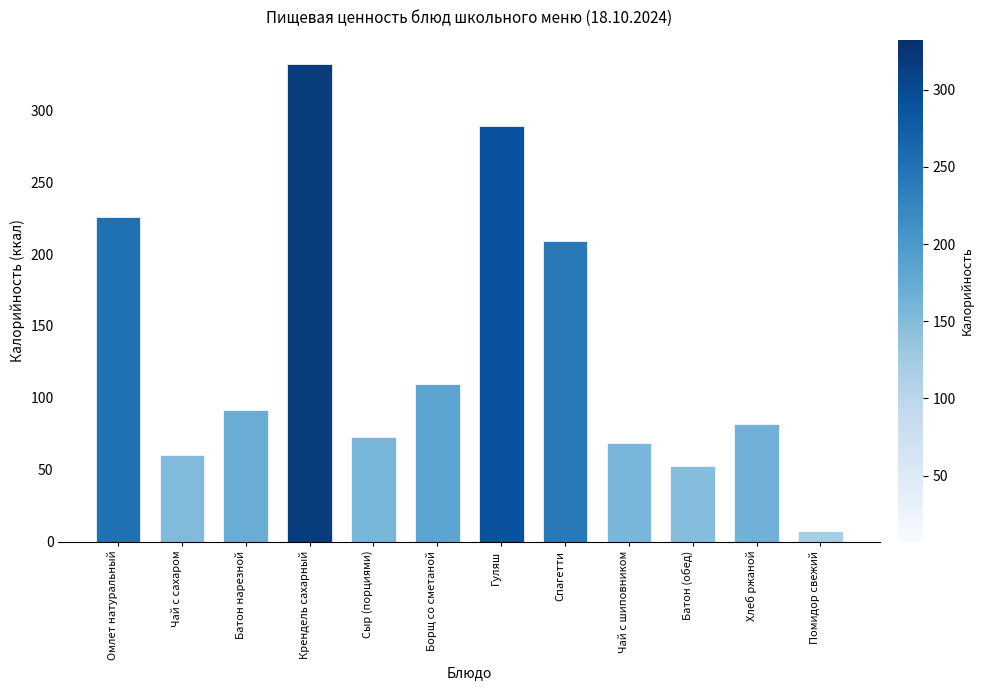

What is the difference between the maximum and second lowest values?

280.0